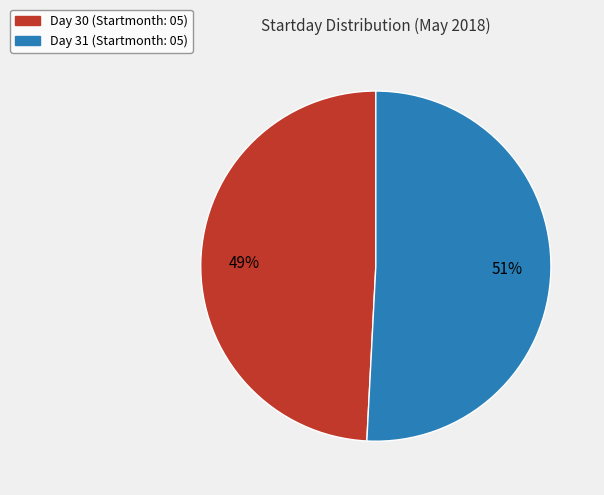

Is there any slice that represents more than half of the pie?

Yes